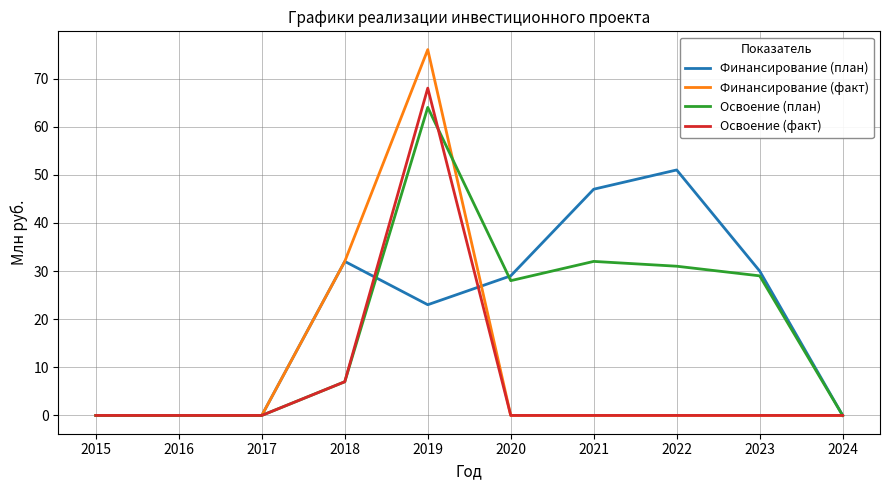

At which category is the sum across all series the highest?

2019